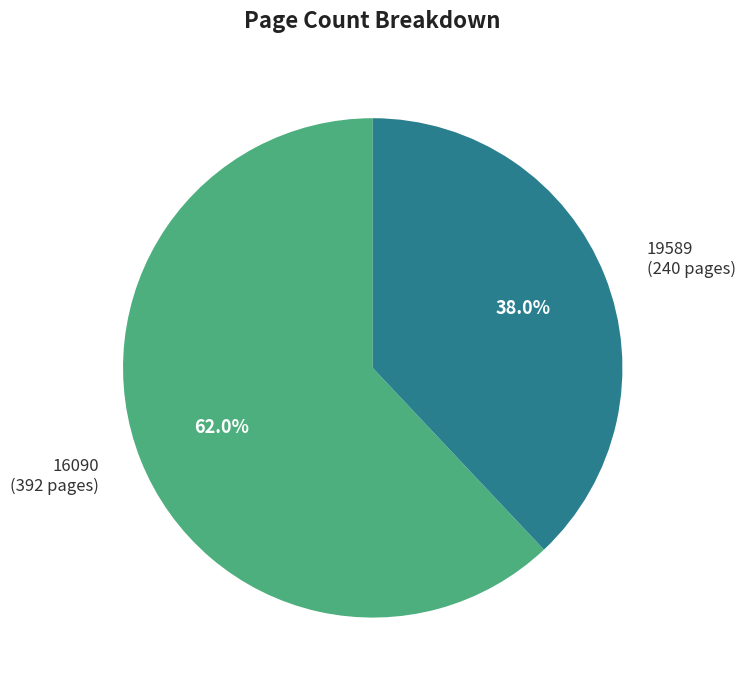

How many slices are in this pie chart?

2